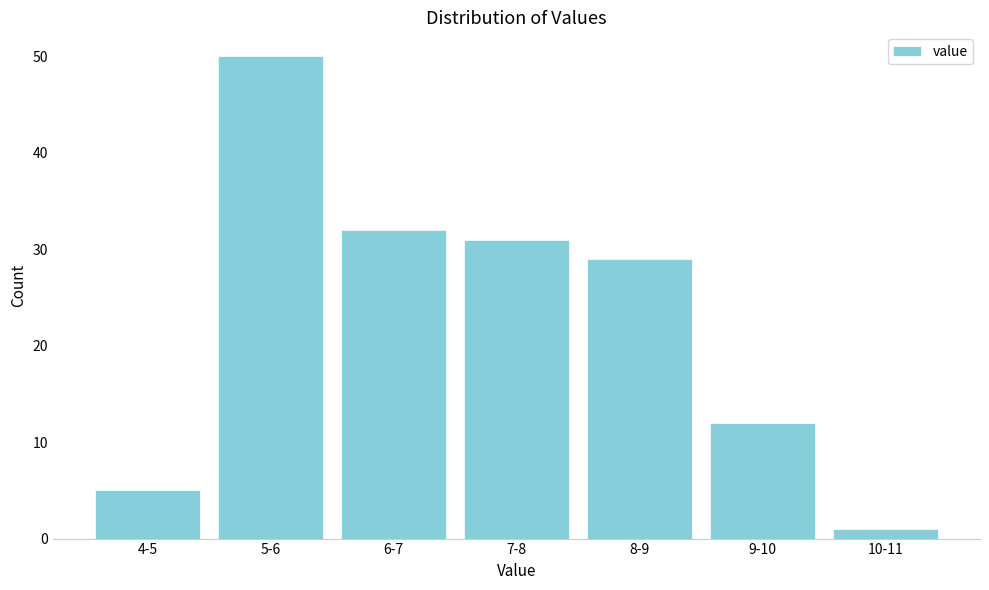

Reading left to right, what are all the values shown in this chart?

4-5=5	5-6=50	6-7=32	7-8=31	8-9=29	9-10=12	10-11=1